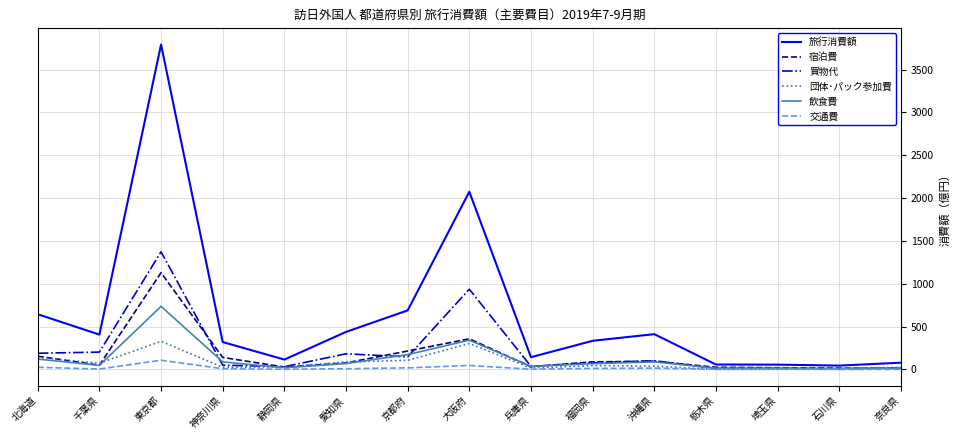

List the series in order of their peak value, highest first.

旅行消費額, 買物代, 宿泊費, 飲食費, 団体･パック参加費, 交通費